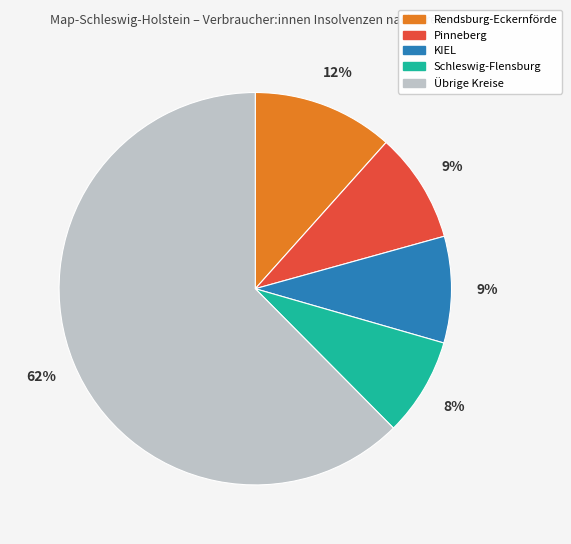

To the nearest percent, what is the difference between the largest and smallest slice percentages?

54%